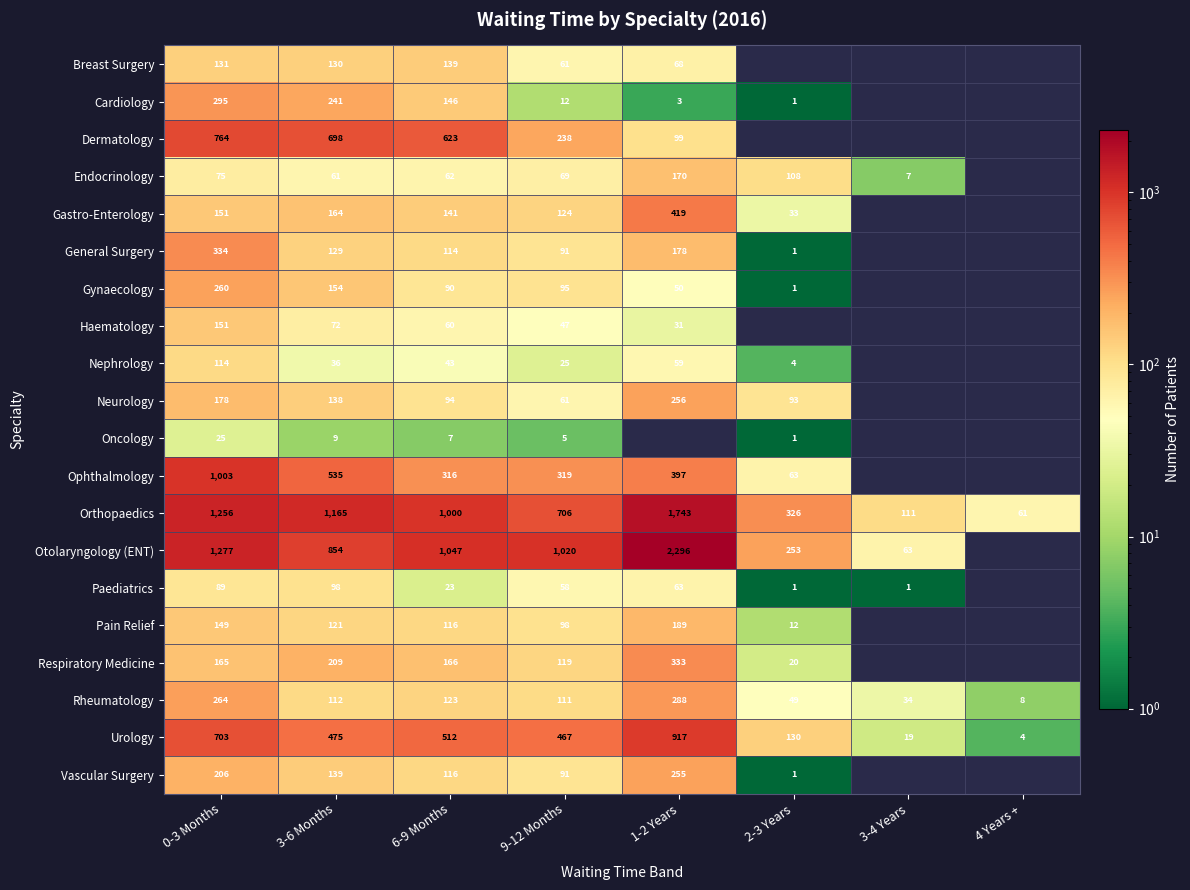

Is it true that Paediatrics equals 89 at 0-3 Months?

True